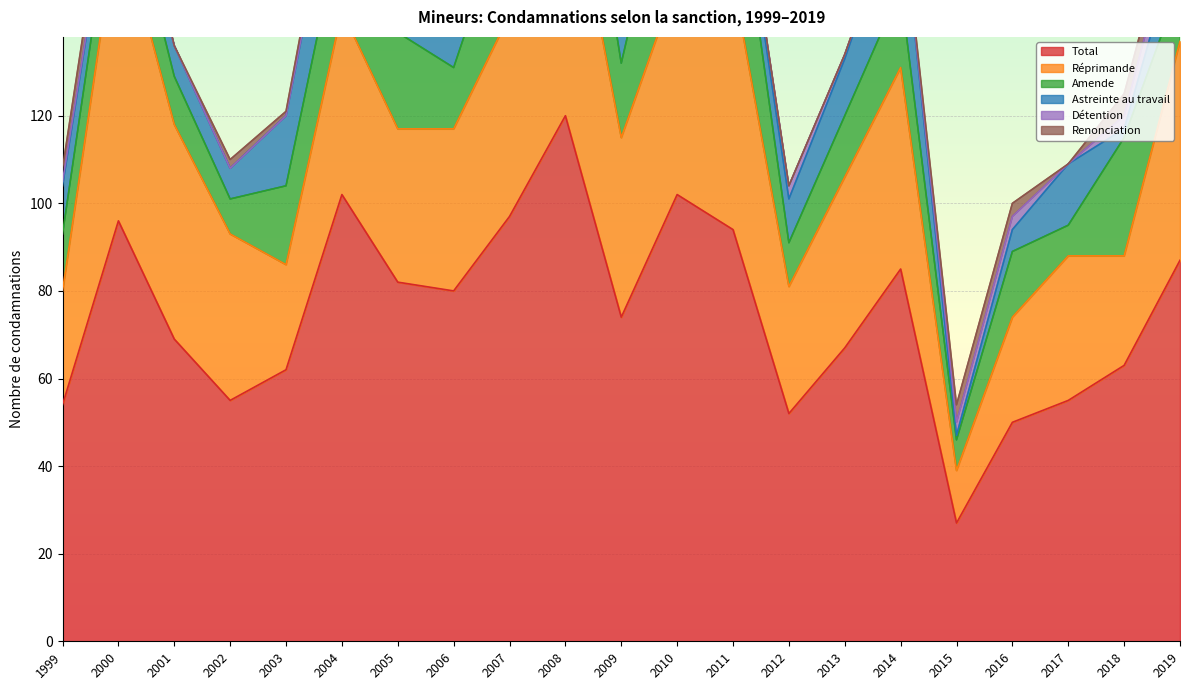

What is the total value across all series at 2004?

189